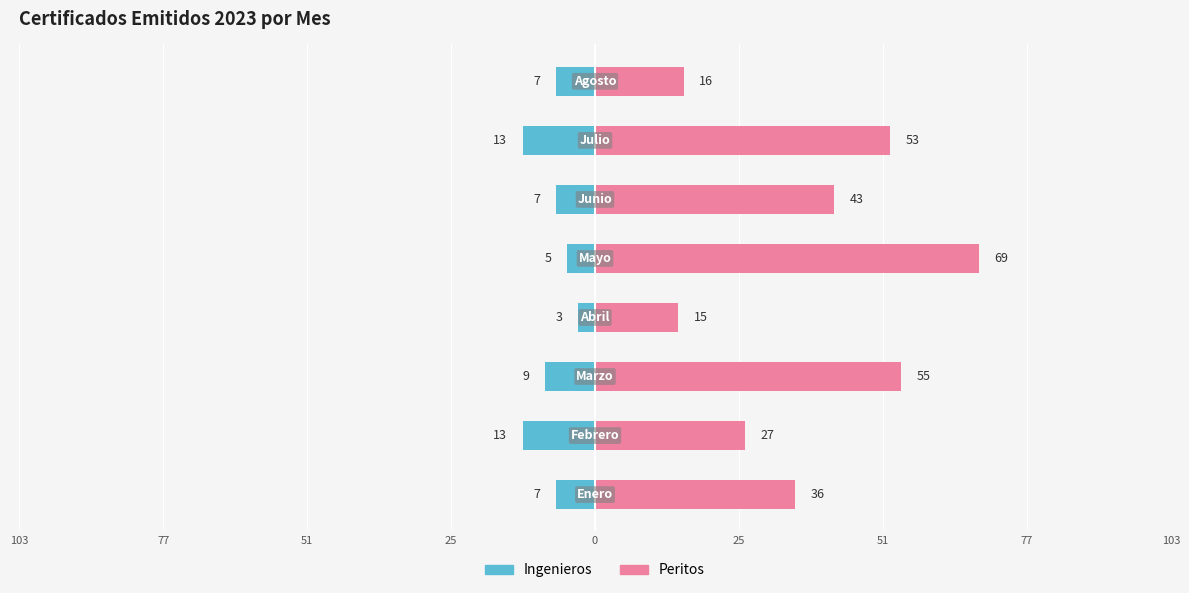

Rank the series at 25 from lowest to highest value.

Ingenieros, Peritos